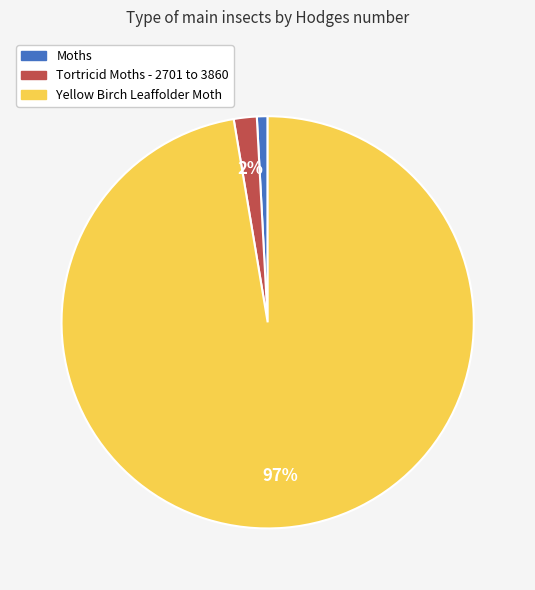

Which slice represents more than half of the pie?

Yellow Birch Leaffolder Moth